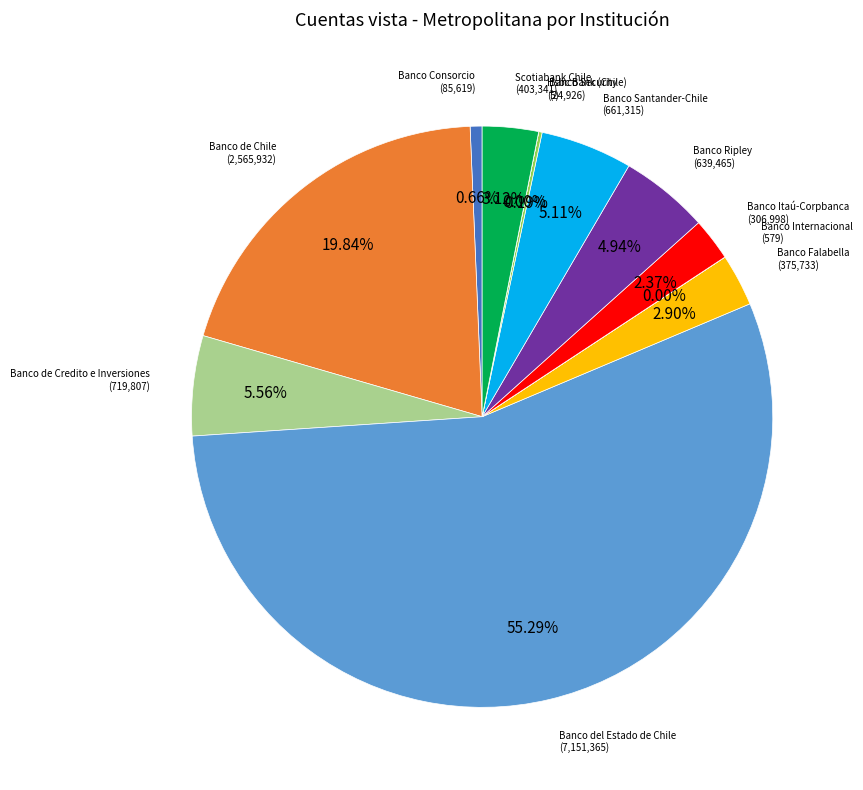

Which slice is the largest?

Banco del Estado de Chile